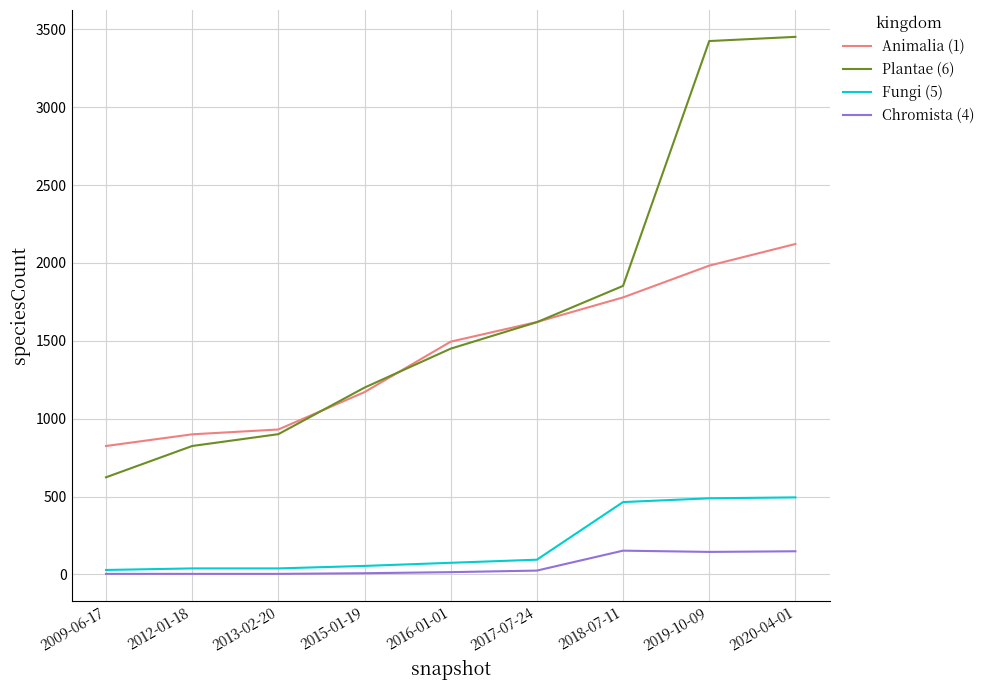

What is the difference between the second highest and minimum values in the Plantae (6) series?

2801